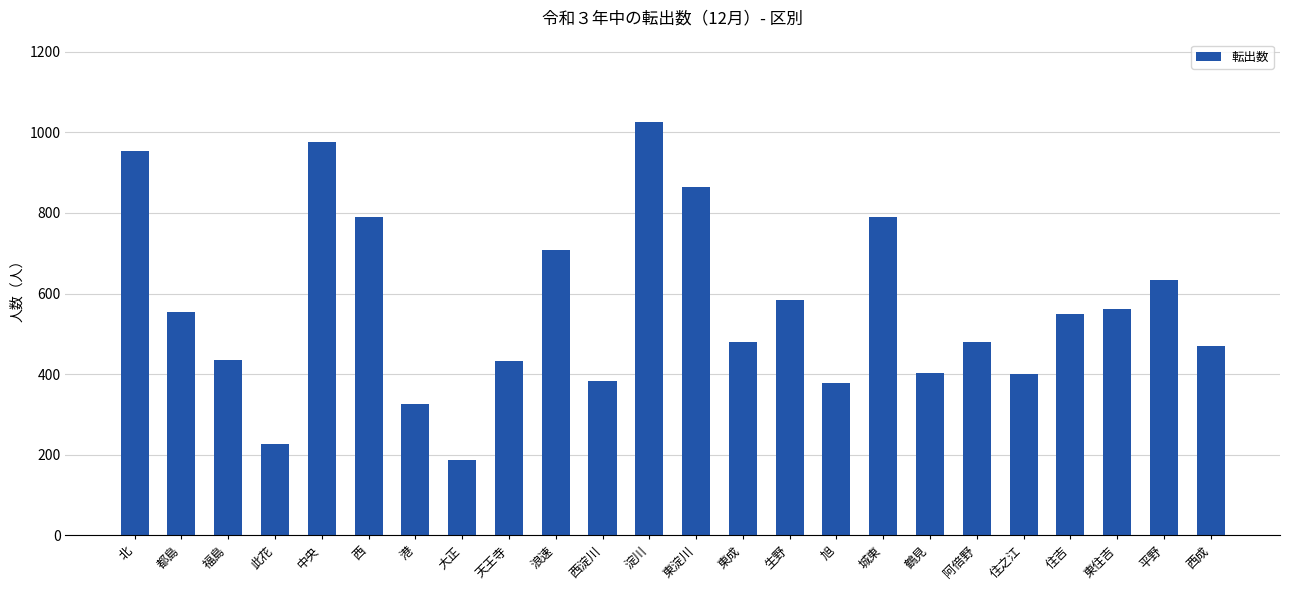

How many series are shown in this chart?

1